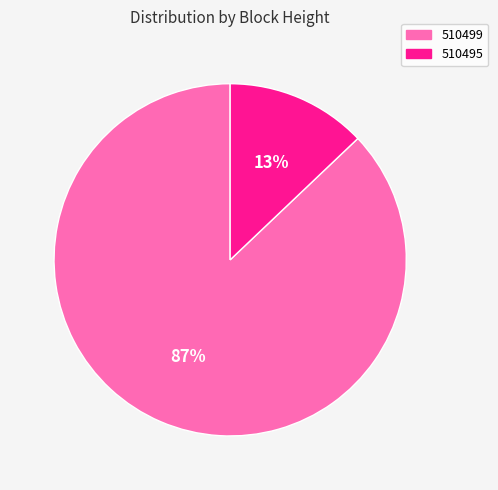

Combined, do 510495 and 510499 account for over 50%?

Yes